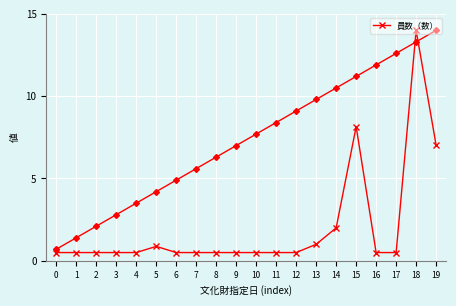

What is the value of the 11th point from the left?

0.5